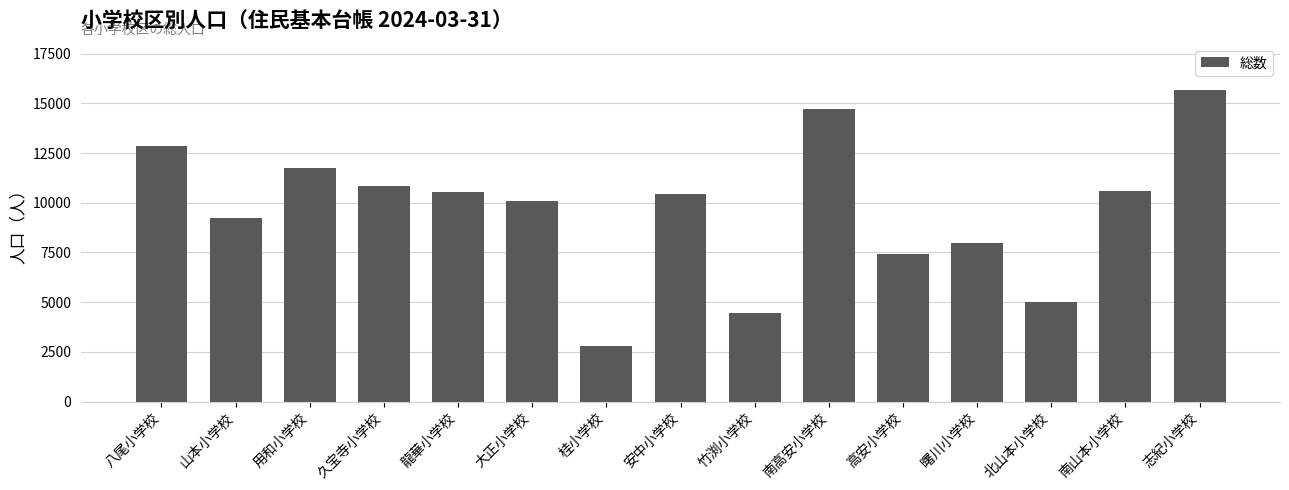

What is the value of the 6th bar from the left?

10102